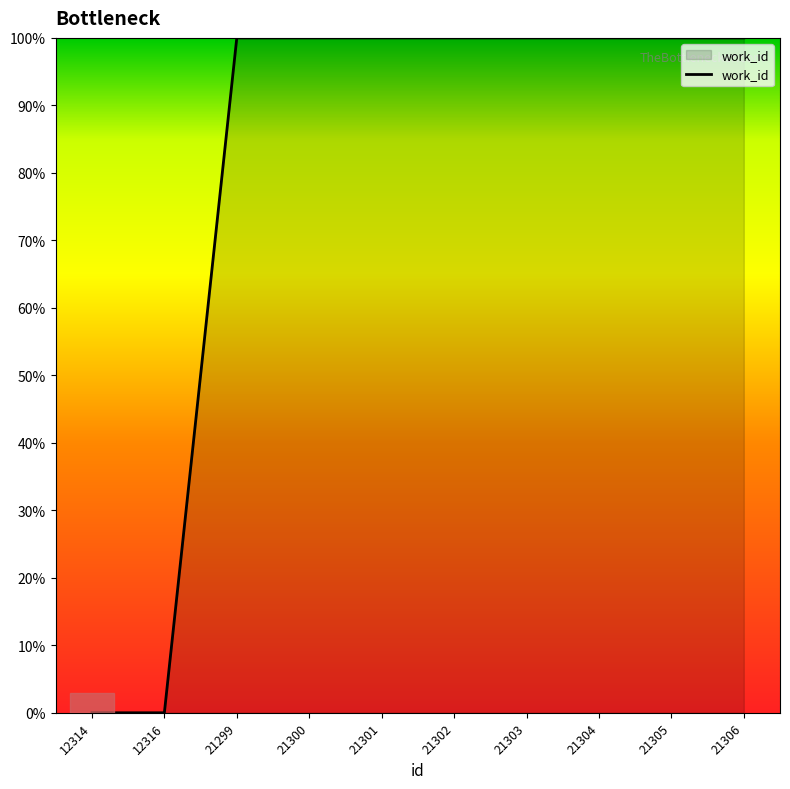

Is it true that the value at 21303 is 144?

False